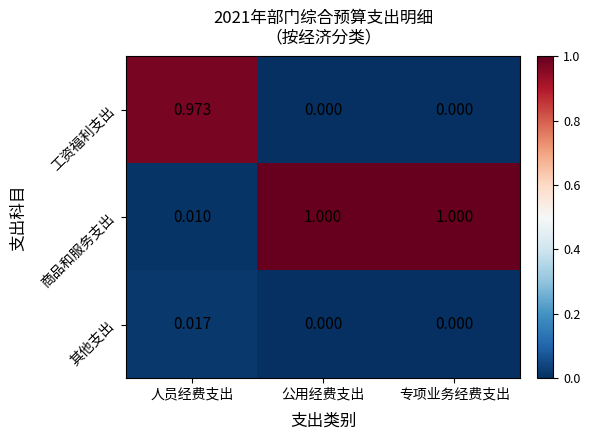

How many categories are shown in the chart?

3